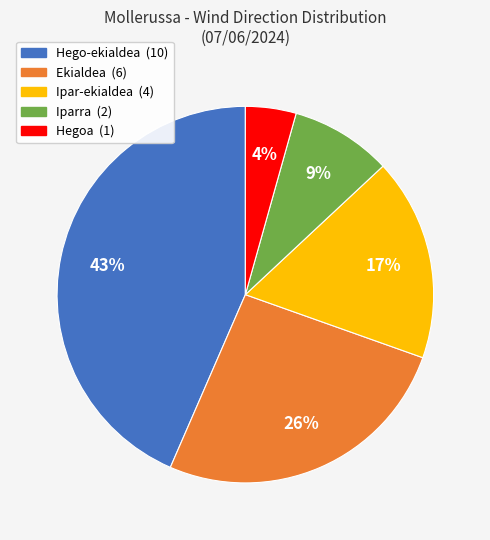

To the nearest percent, what is the average slice percentage?

20%